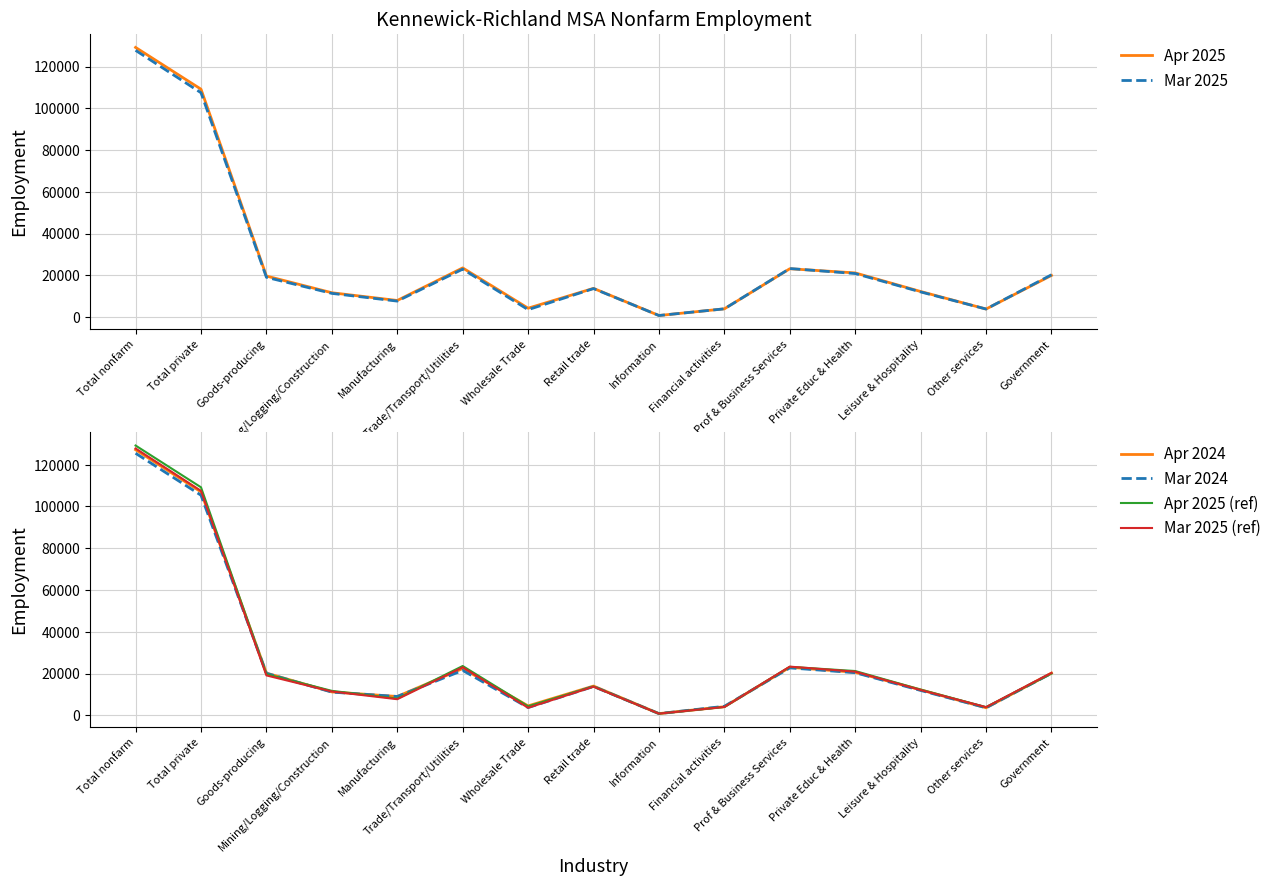

What is the difference between the highest and lowest values at Retail trade?

300